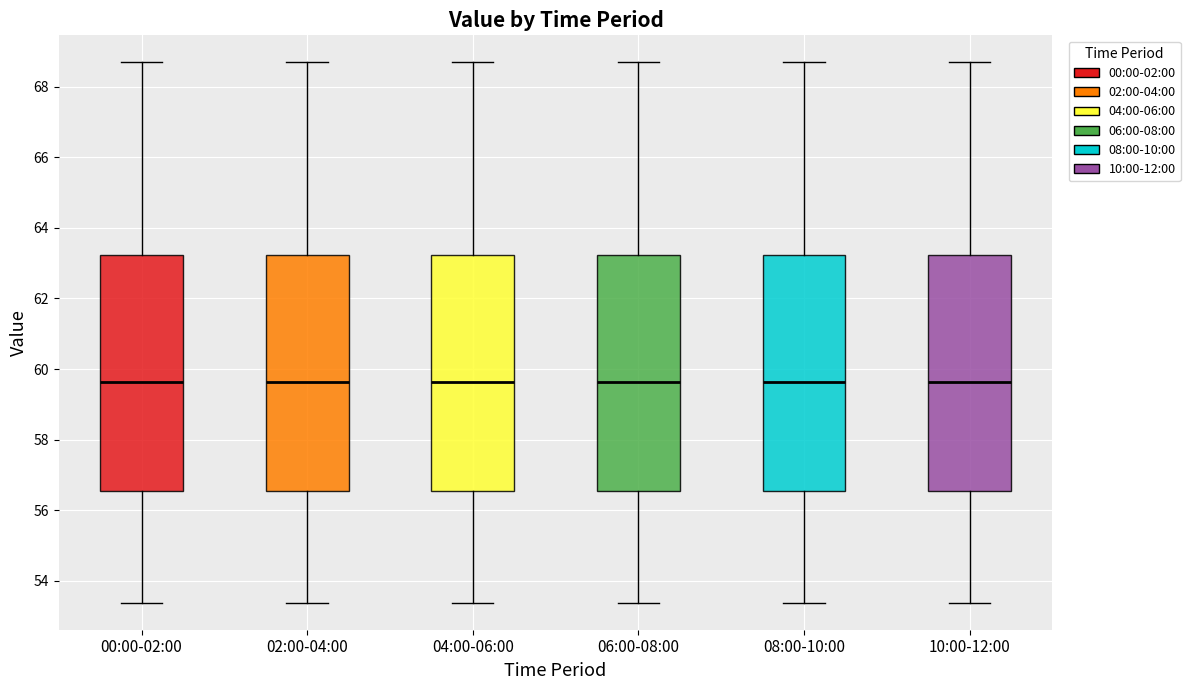

Reading left to right, transcribe this box plot: for each box, give where its median line is, the range the box spans, and where its two whiskers end, as read against the y-axis. The values are not printed on the chart, so give them approximately, as read against the axis.

00:00-02:00: median 59.6, box 56.6 to 63.2, whiskers 53.4 to 68.6
02:00-04:00: median 59.6, box 56.6 to 63.2, whiskers 53.4 to 68.6
04:00-06:00: median 59.6, box 56.6 to 63.2, whiskers 53.4 to 68.6
06:00-08:00: median 59.6, box 56.6 to 63.2, whiskers 53.4 to 68.6
08:00-10:00: median 59.6, box 56.6 to 63.2, whiskers 53.4 to 68.6
10:00-12:00: median 59.6, box 56.6 to 63.2, whiskers 53.4 to 68.6